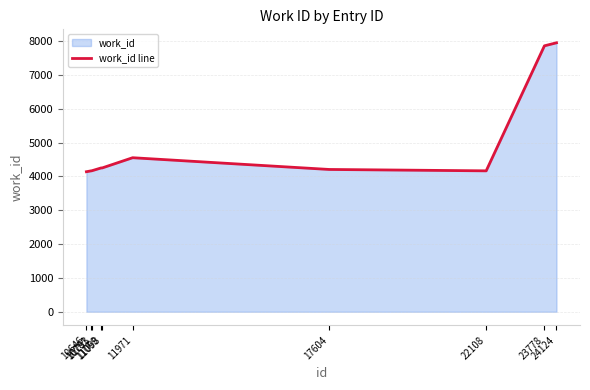

Does the chart have visible grid lines?

Yes